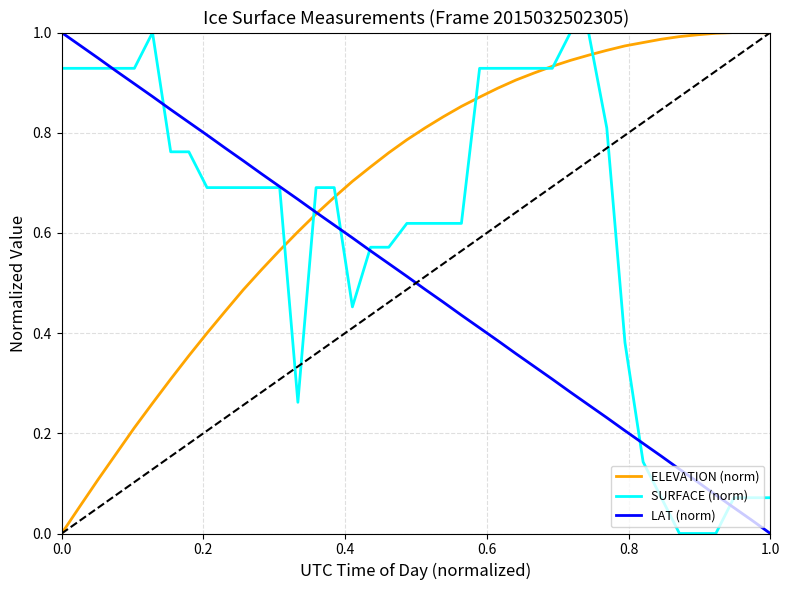

How many lines are shown in the chart?

3